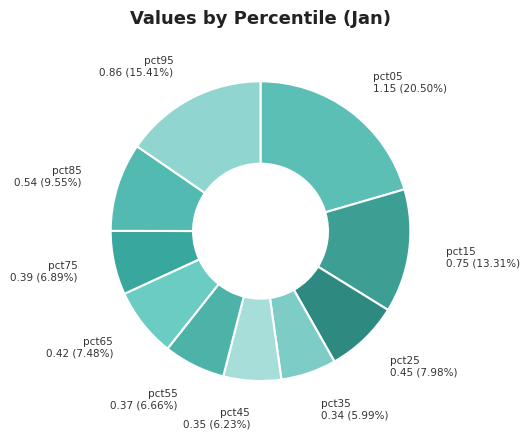

Count the number of slices in the pie.

10